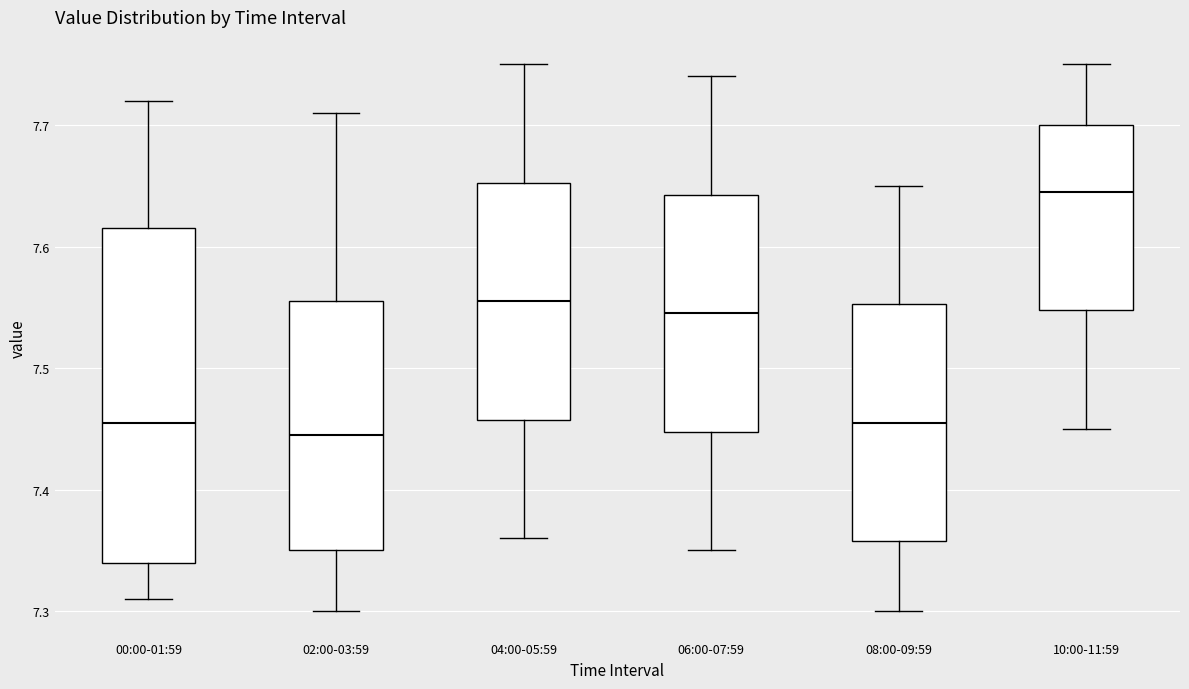

Where does the lower whisker of the box for 06:00-07:59 end on the y-axis? The values are not printed on the chart, so give them approximately, as read against the axis.

7.35